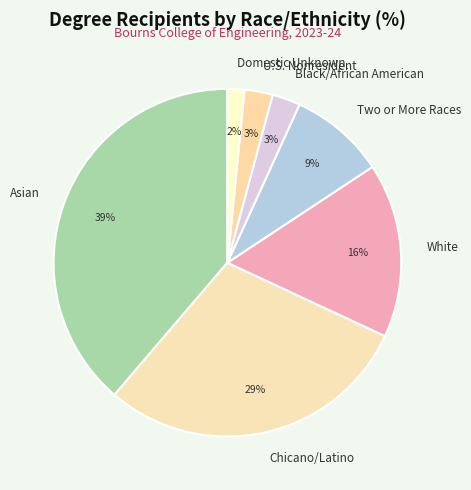

True or false: Black/African American accounts for 12% of the total.

False